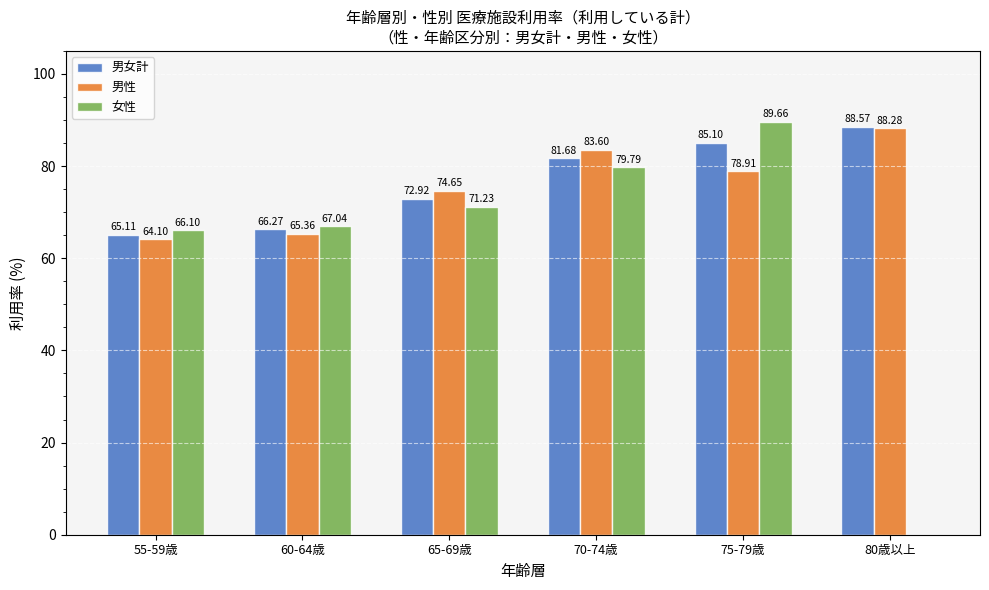

How many categories are shown in the chart?

6